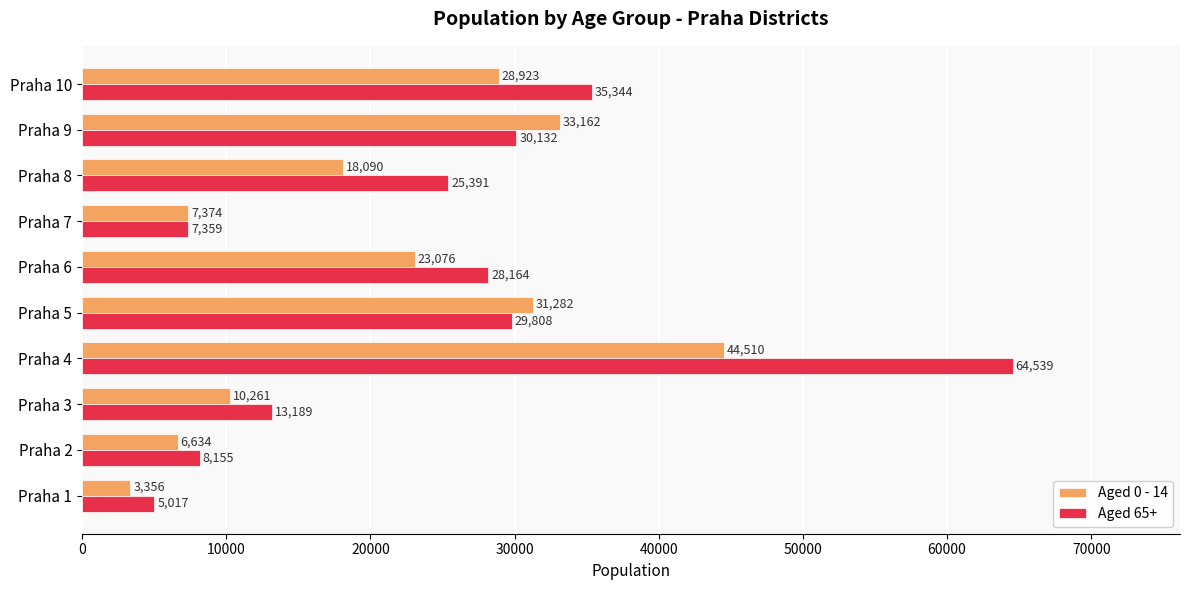

Which series has the widest spread of values?

Aged 65+